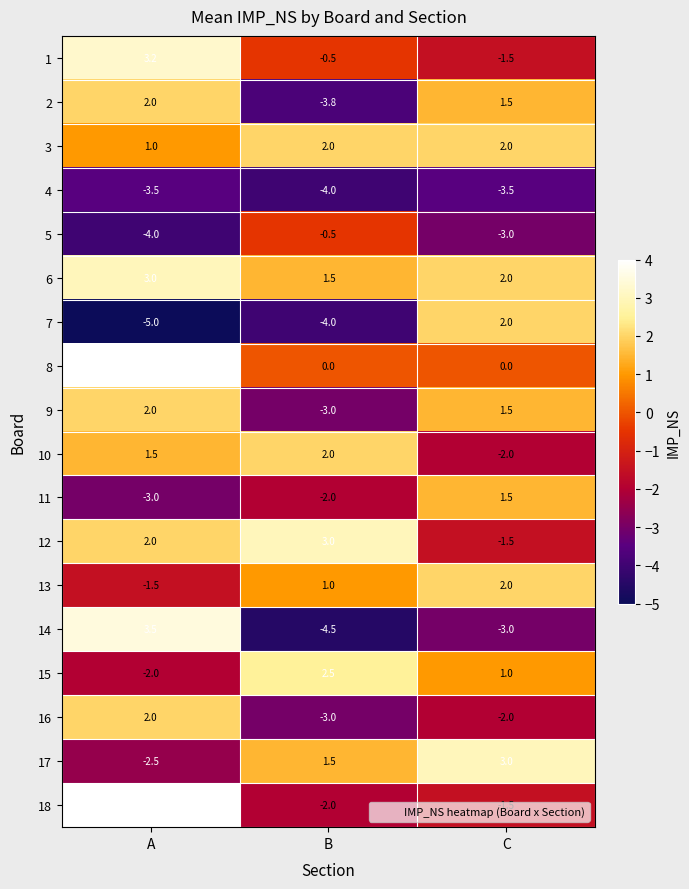

Which category has the lowest value across all series?

A